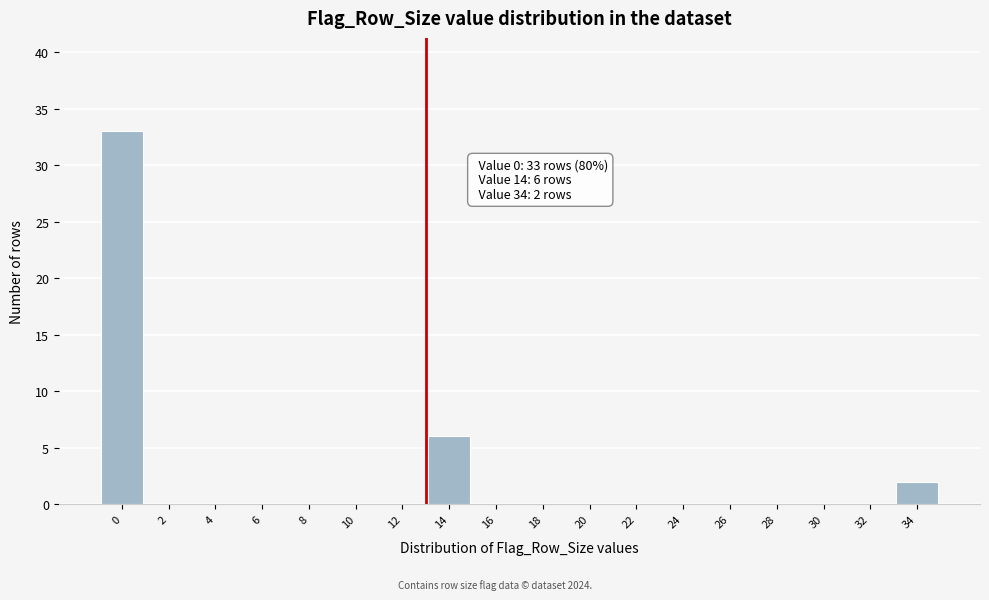

Reading left to right, what are all the values shown in this chart?

0=33	2=0	4=0	6=0	8=0	10=0	12=0	14=6	16=0	18=0	20=0	22=0	24=0	26=0	28=0	30=0	32=0	34=2